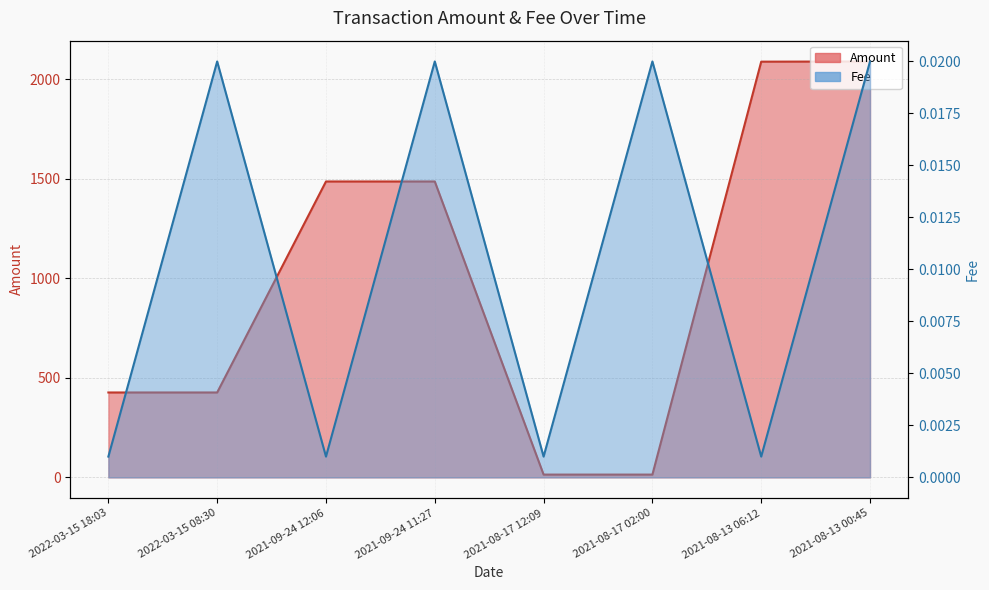

What is the value of the Amount point at the 4th from the left?

1486.9